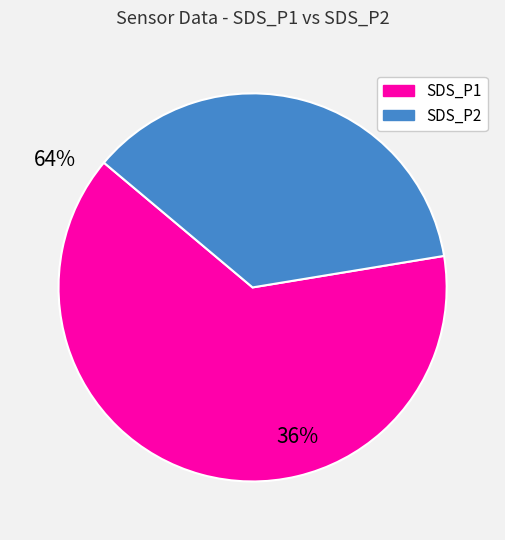

What is the ratio of the value at SDS_P2 to the value at SDS_P1?

0.6